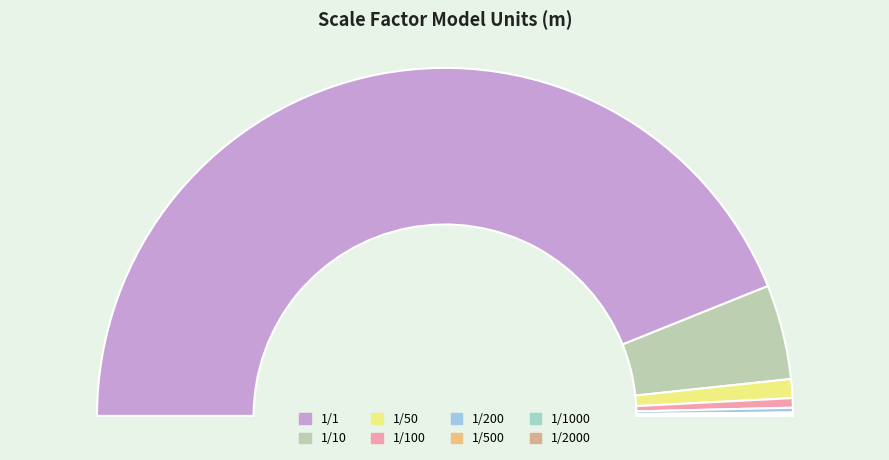

Rank the categories by value from highest to lowest.

1/1, 1/10, 1/50, 1/100, 1/200, 1/500, 1/1000, 1/2000